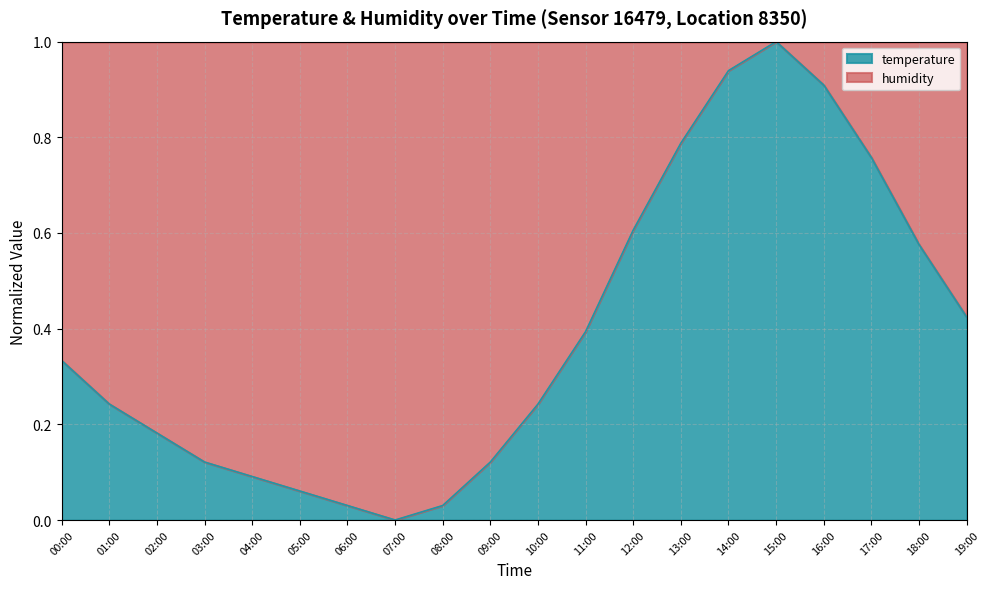

Where is the data nearest to the value 0?

07:00